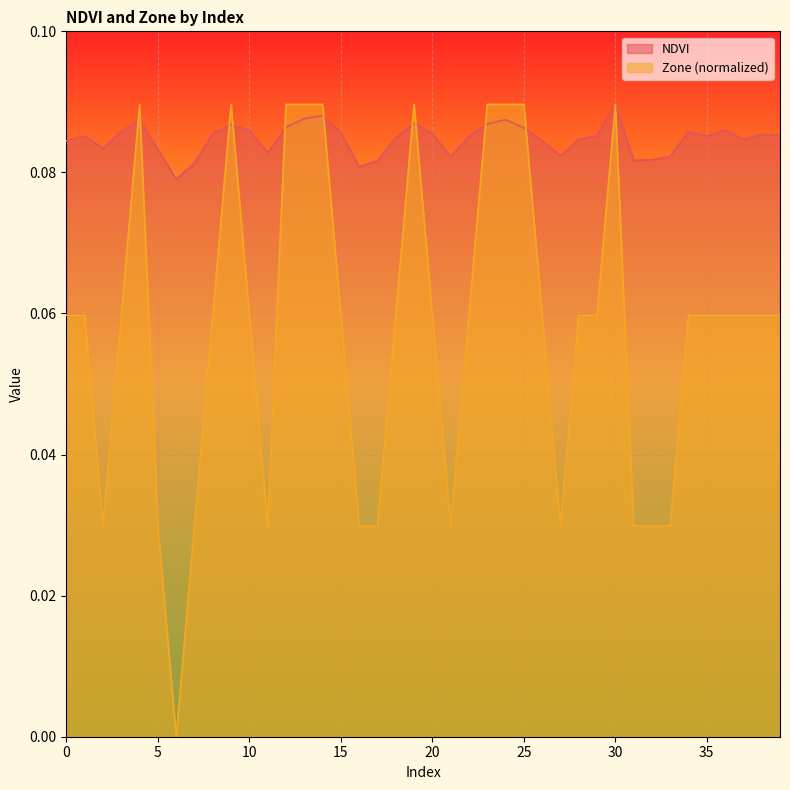

At 25, list the series in order from smallest to largest.

NDVI, Zone (normalized)